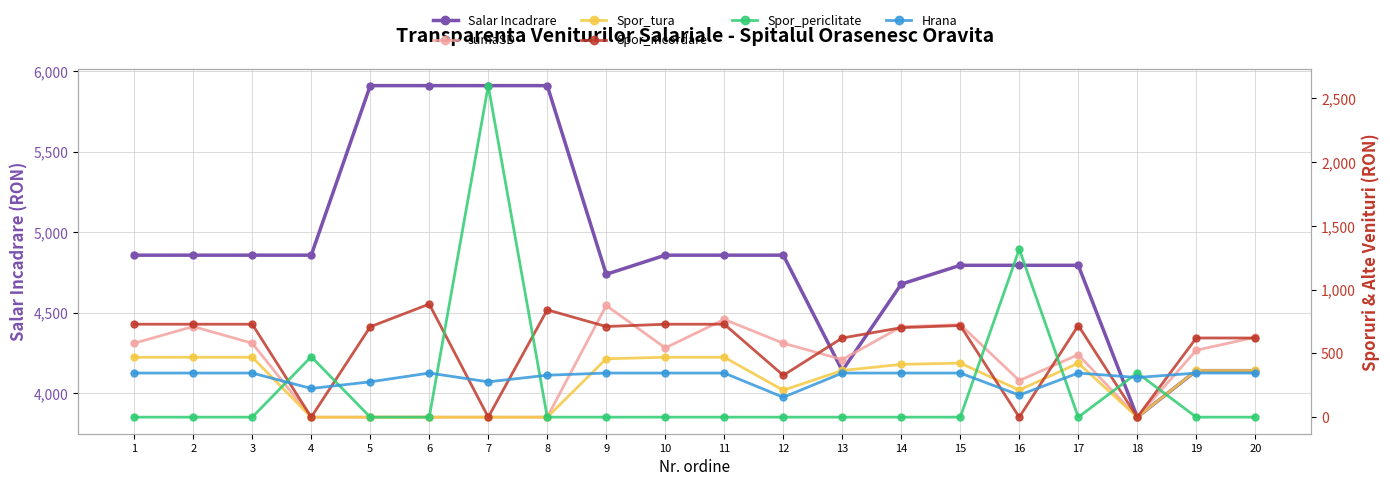

How many positive values does the sumaSD series have?

14